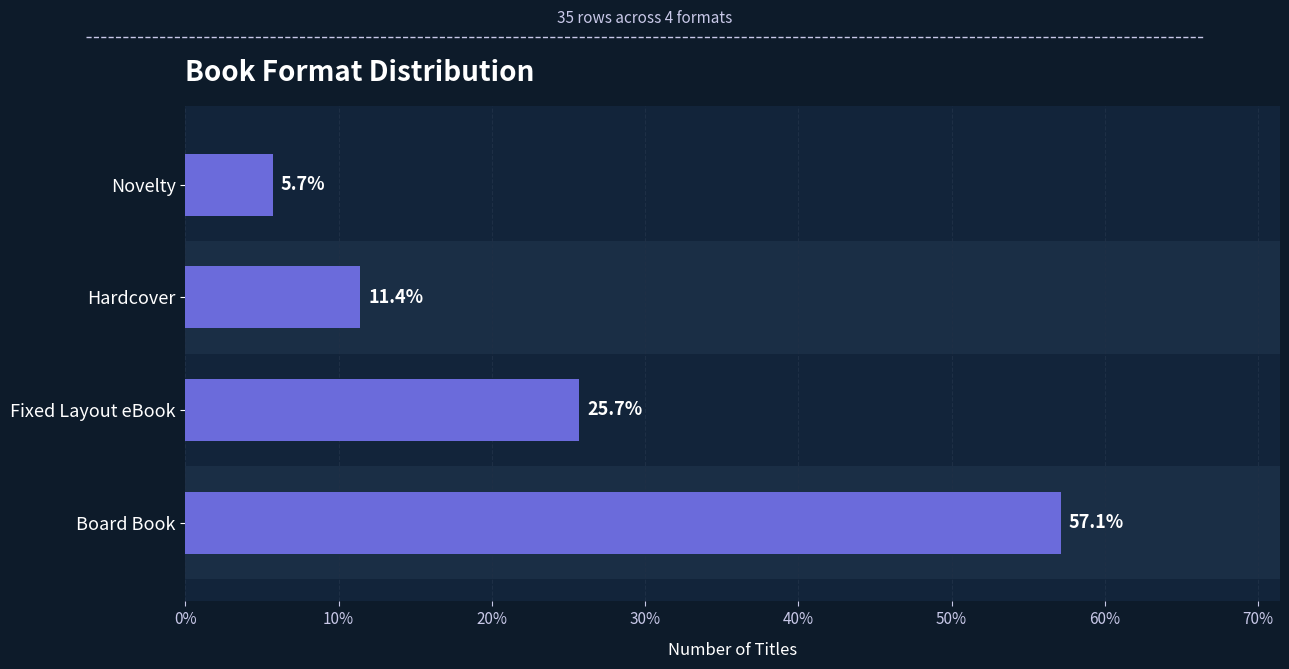

Is it true that the value at Hardcover is 11.4?

True